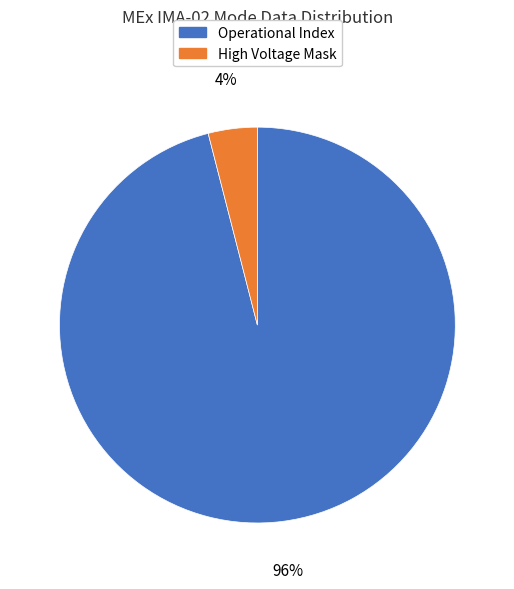

How many segments does this pie chart have?

2